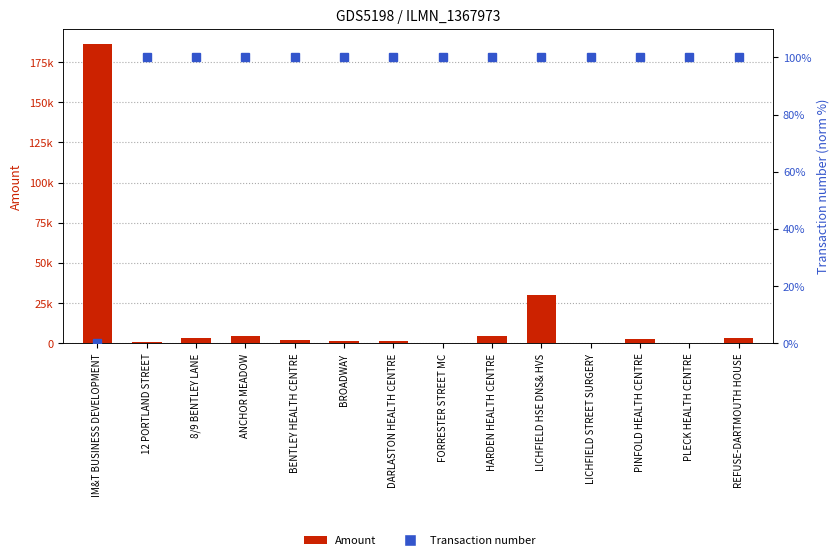

Rank the series at IM&T BUSINESS DEVELOPMENT from lowest to highest value.

Transaction number, Amount